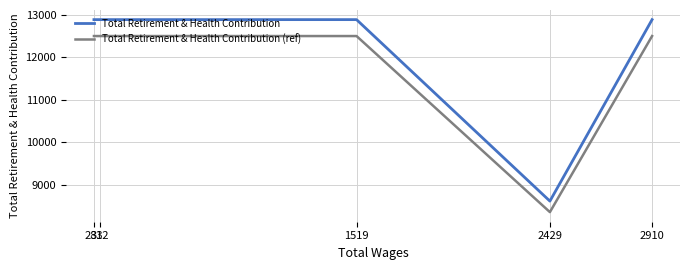

Which series has the largest range (max minus min)?

Total Retirement & Health Contribution